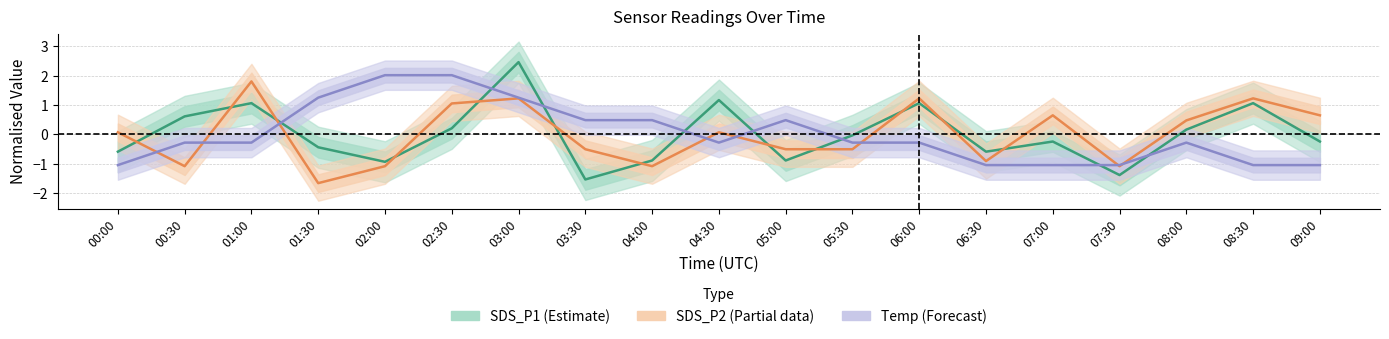

After their last crossing, which series has the higher values: SDS_P2 (Partial data) or SDS_P1 (Estimate)?

SDS_P2 (Partial data)